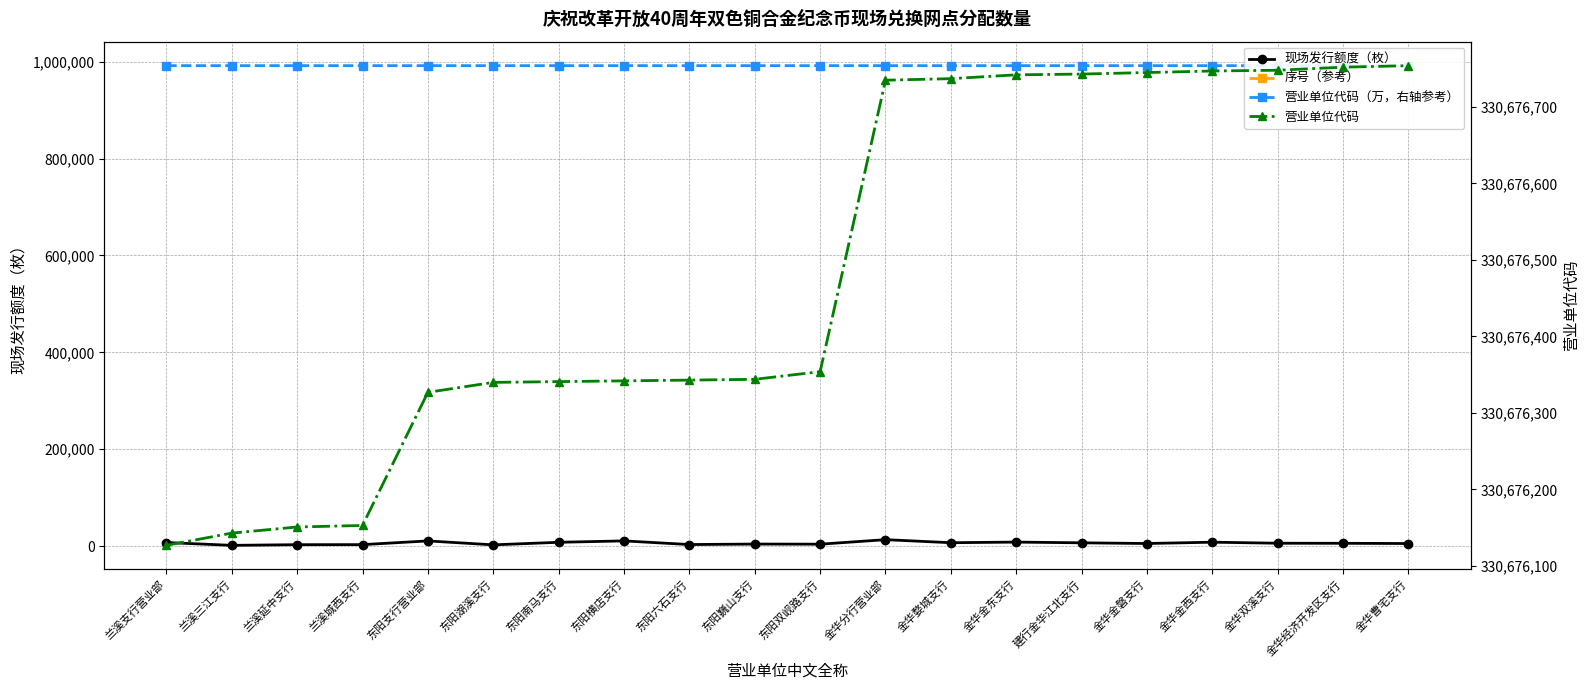

Reading left to right, transcribe all the data shown in this chart.

现场发行额度（枚）: 7248.0	1430.0	2800.0	2900.0	10569.0	2455.0	7745.0	10622.0	3090.0	4081.0	3855.0	13161.0	6875.0	8154.0	6655.0	5224.0	7950.0	5795.0	5655.0	5220.0
营业单位代码（万，右轴参考）: 992028.4	992028.4	992028.5	992028.5	992029.0	992029.0	992029.0	992029.0	992029.0	992029.0	992029.1	992030.2	992030.2	992030.2	992030.2	992030.2	992030.2	992030.2	992030.3	992030.3
营业单位代码: 330676127.0	330676143.0	330676151.0	330676153.0	330676327.0	330676340.0	330676341.0	330676342.0	330676343.0	330676344.0	330676354.0	330676735.0	330676737.0	330676742.0	330676743.0	330676745.0	330676747.0	330676748.0	330676752.0	330676754.0